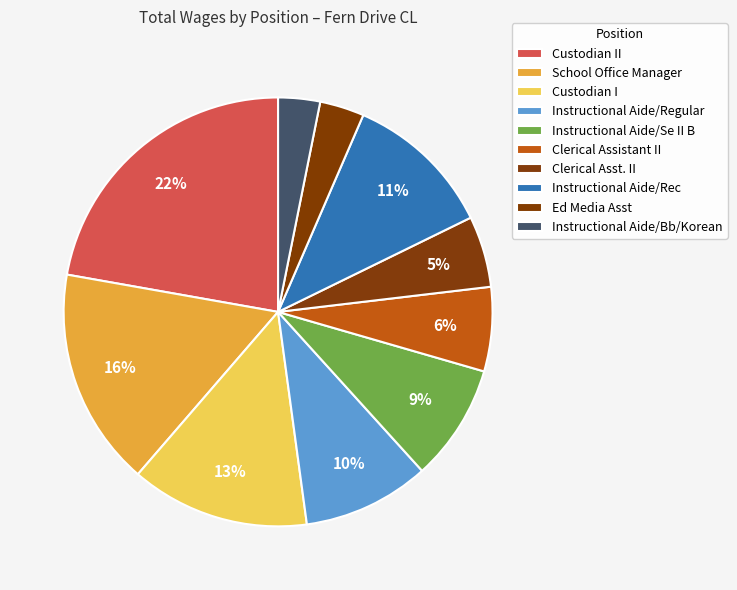

How many segments does this pie chart have?

10